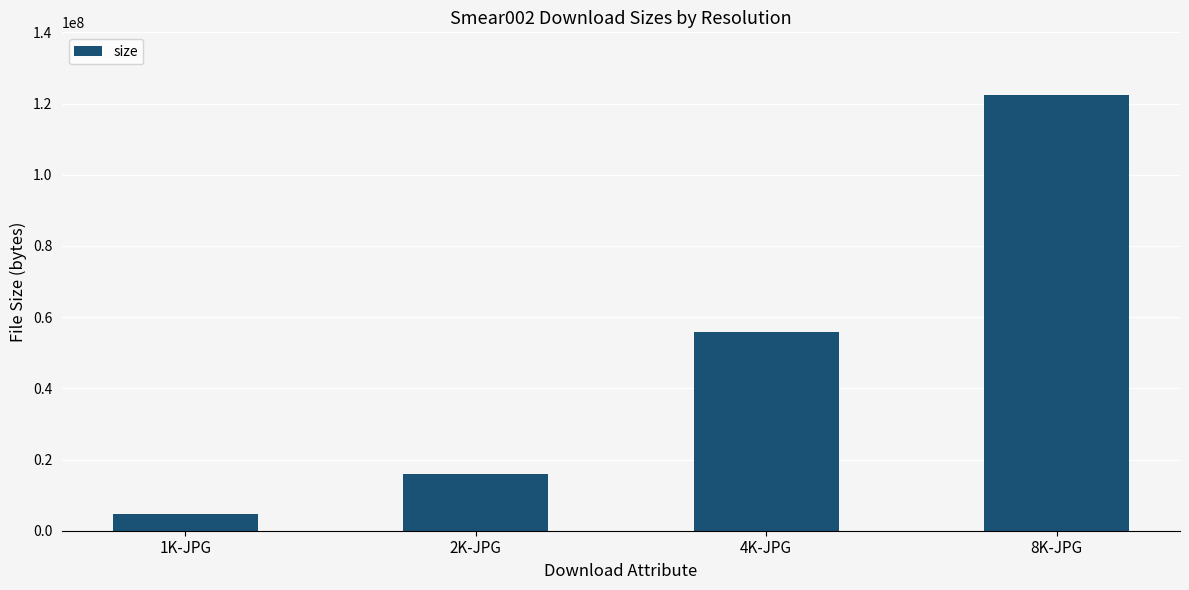

What is the change in value from 1K-JPG to 2K-JPG?

+11097942